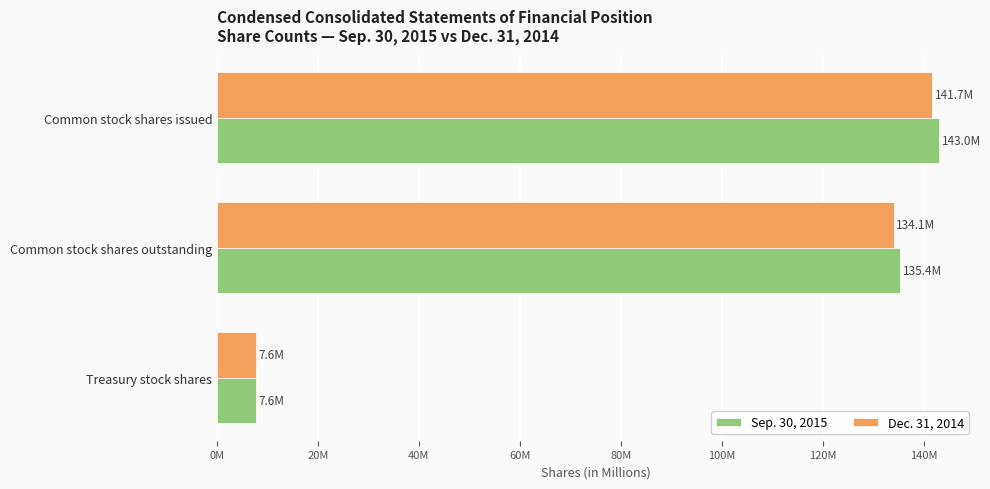

At which category does the chart reach its minimum across all series?

Treasury stock shares